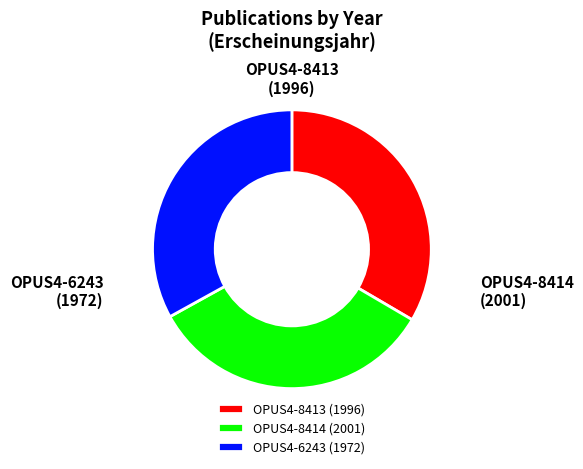

To the nearest percent, what portion does OPUS4-6243 represent?

33%